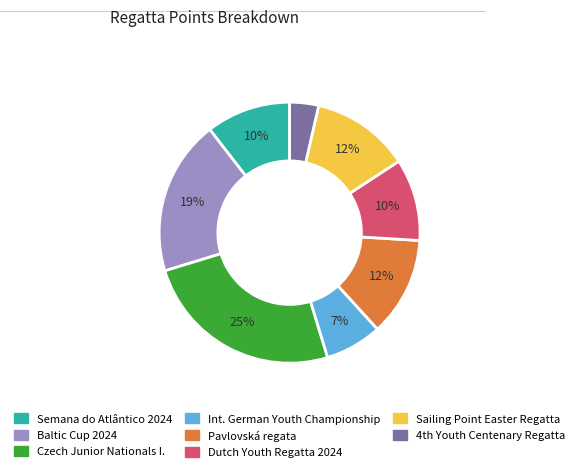

Do Baltic Cup 2024 and Dutch Youth Regatta 2024 together represent more than half of the pie?

No